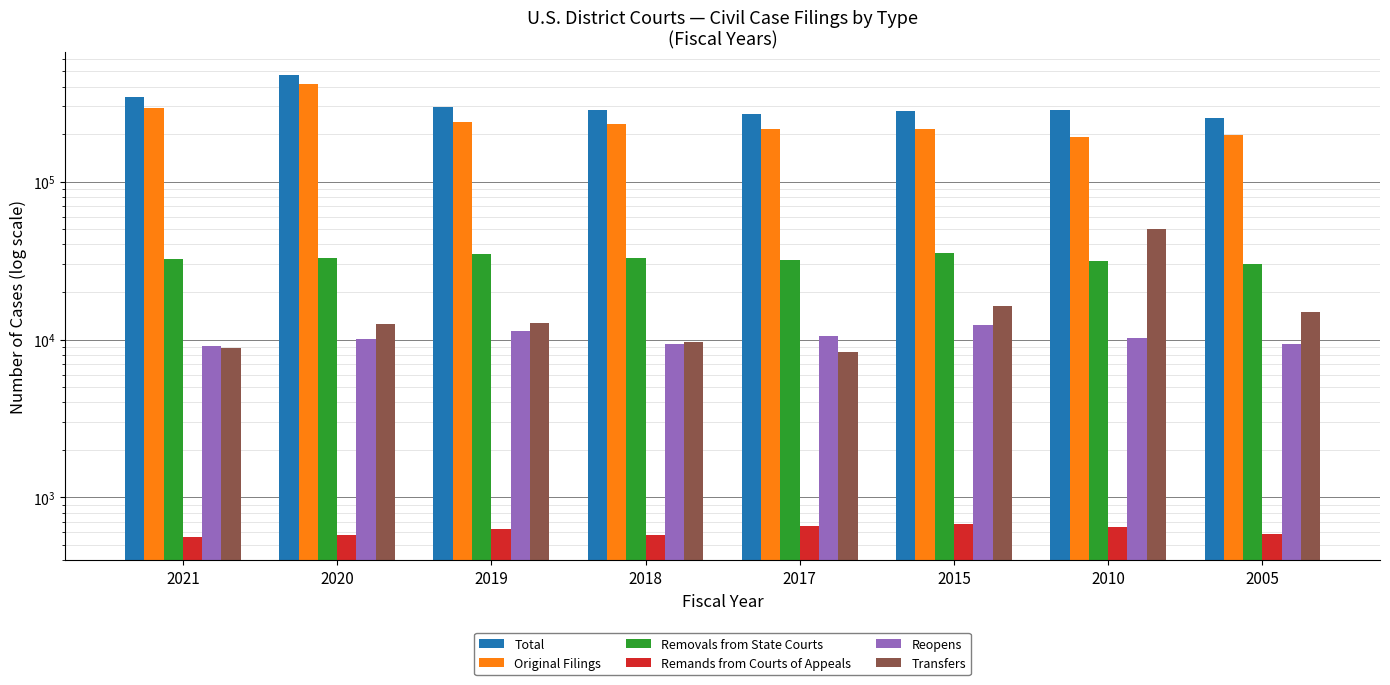

What is the minimum value shown in the chart?

558